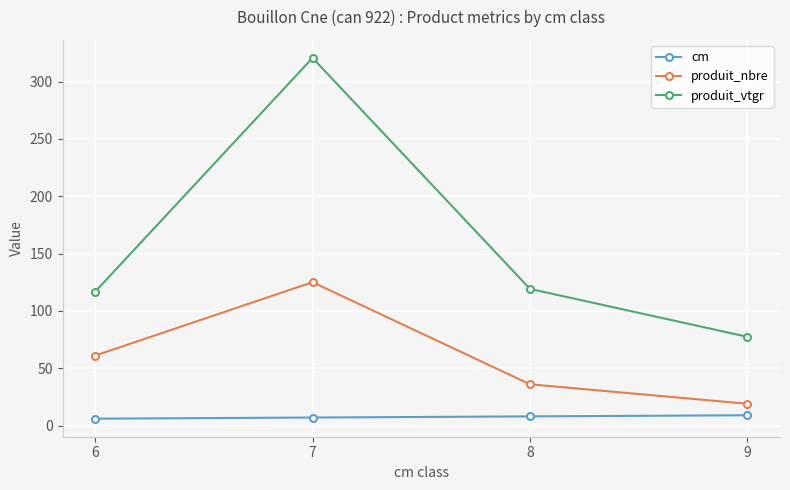

True or false: produit_nbre and produit_vtgr intersect in this chart.

False